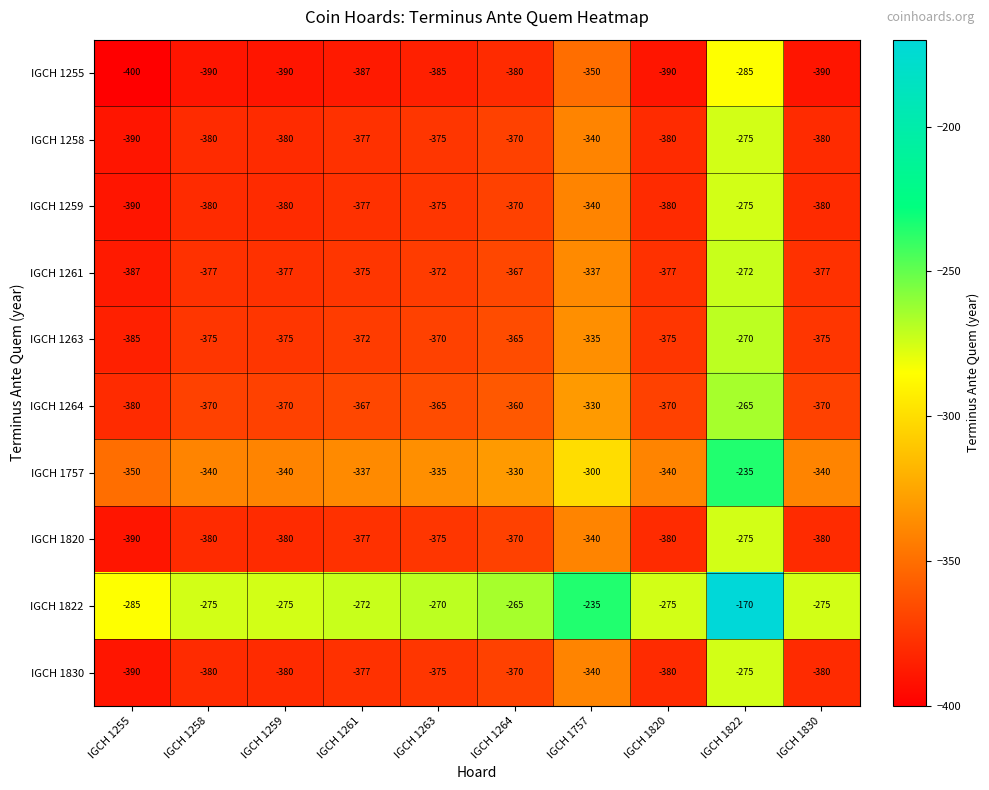

How many data points does each series have?

10